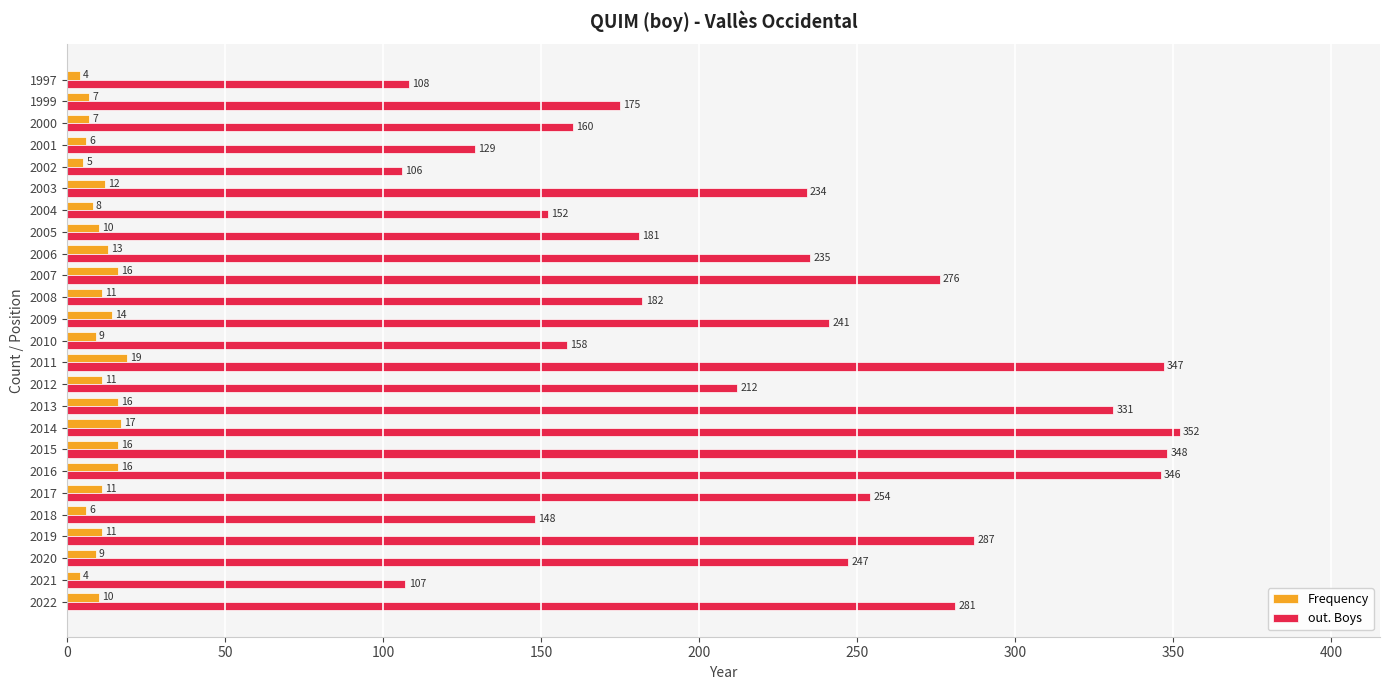

What is the greatest value displayed?

352